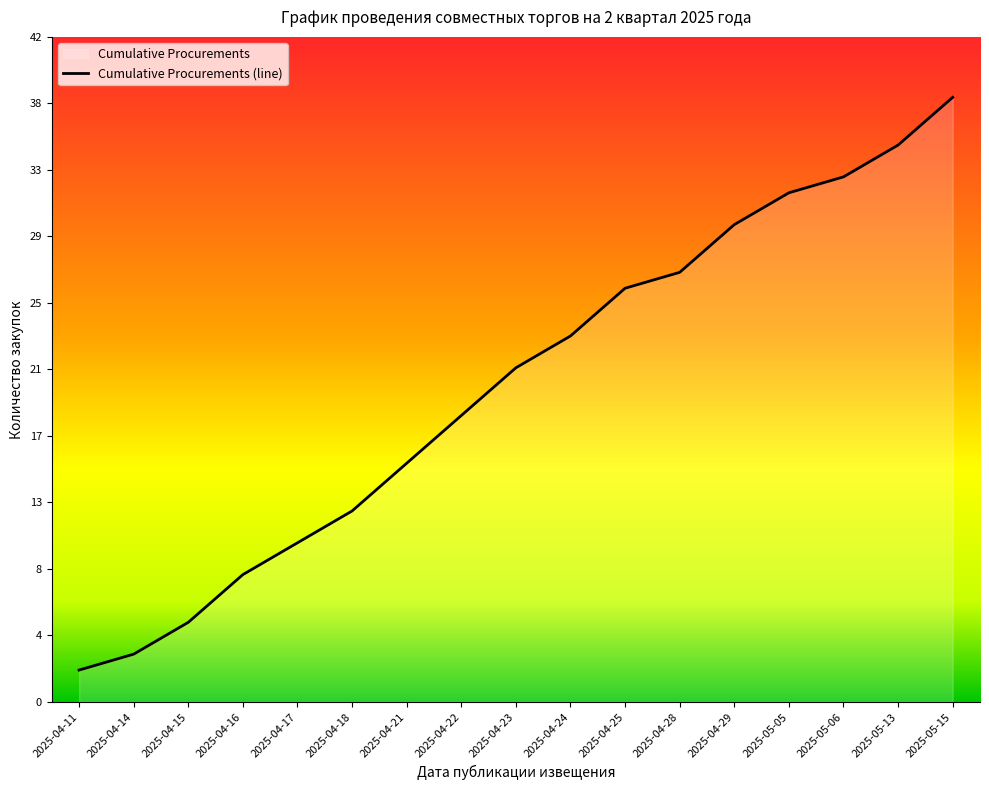

Does the chart display data point markers on the line(s)?

No